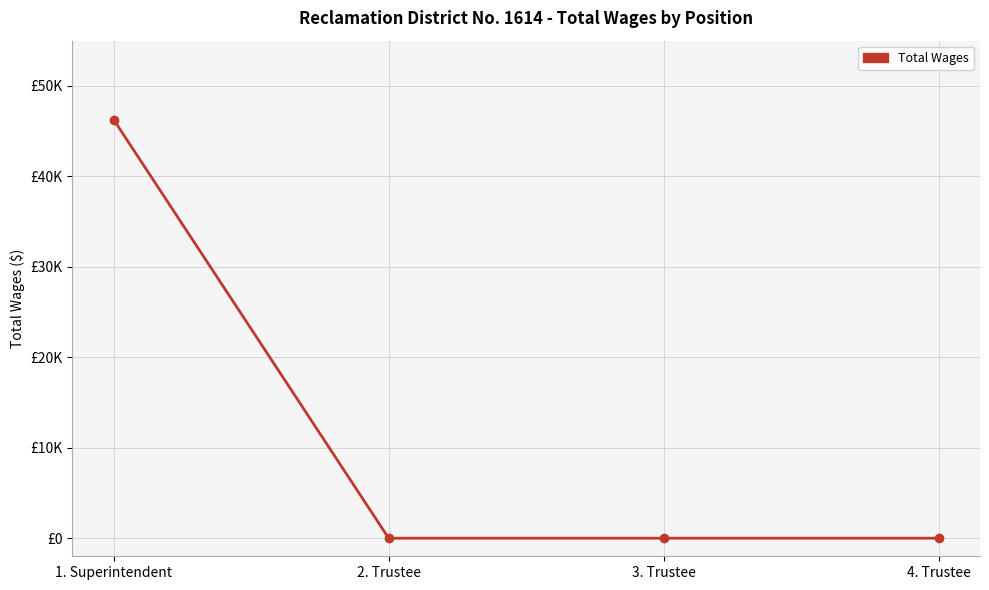

What position from the right is 4. Trustee?

1